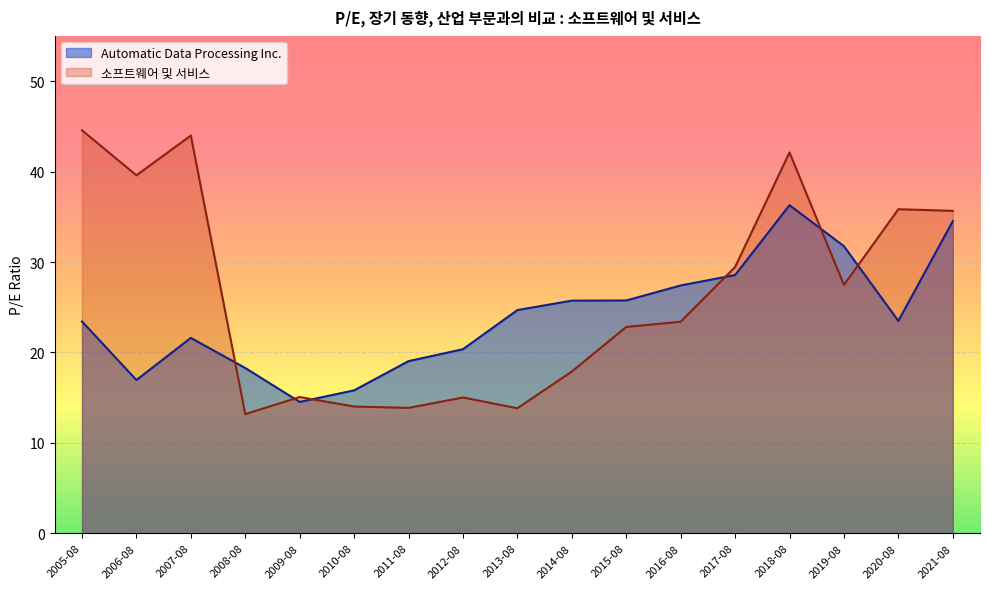

At which category does Automatic Data Processing Inc. reach its first local valley?

2006-08